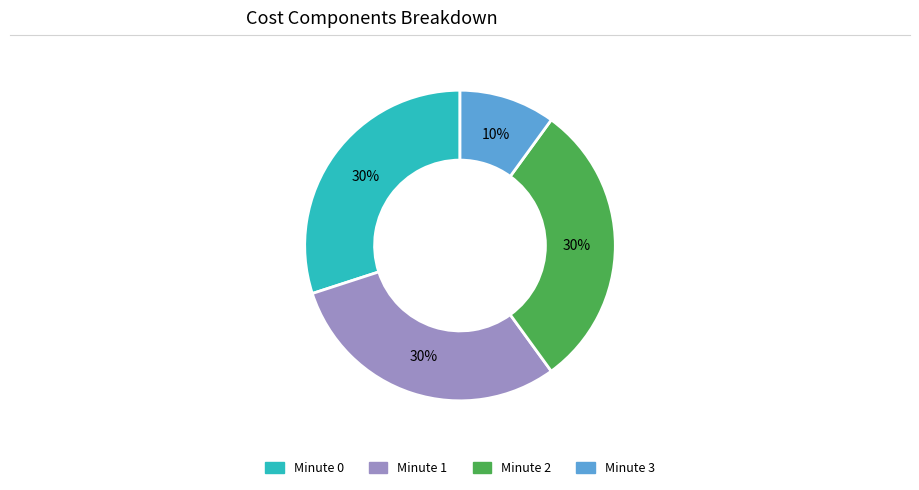

To the nearest percent, what is the difference between the largest and smallest slice percentages?

20%